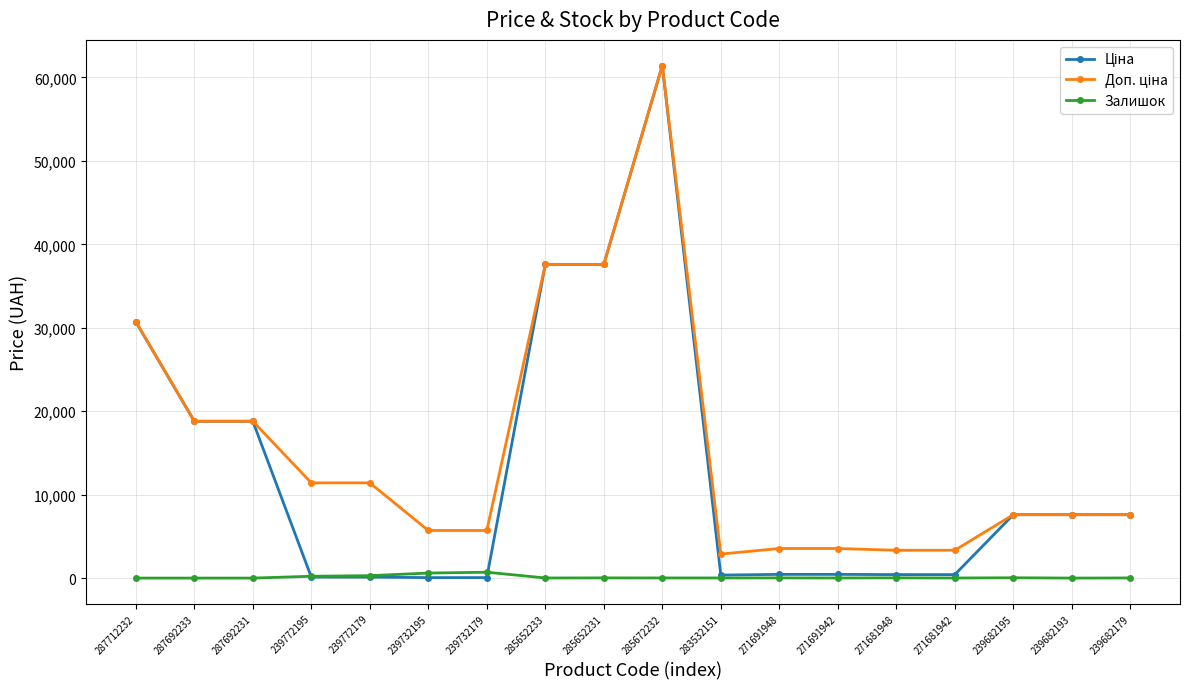

True or false: Залишок has a value of 13.0 at 285652233.

True